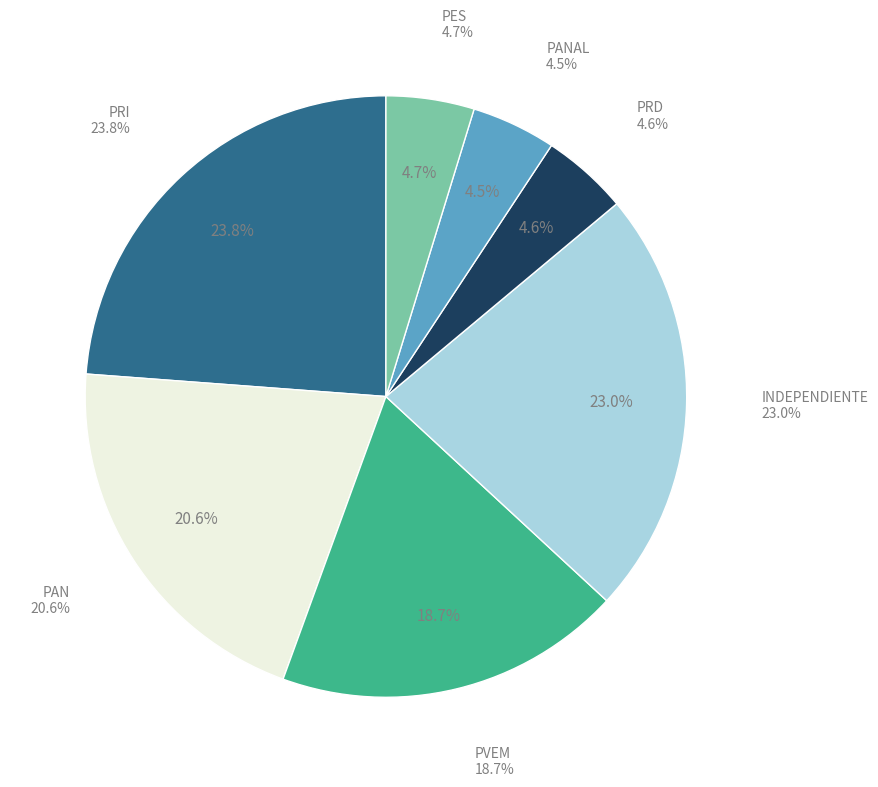

How many slices are in this pie chart?

7